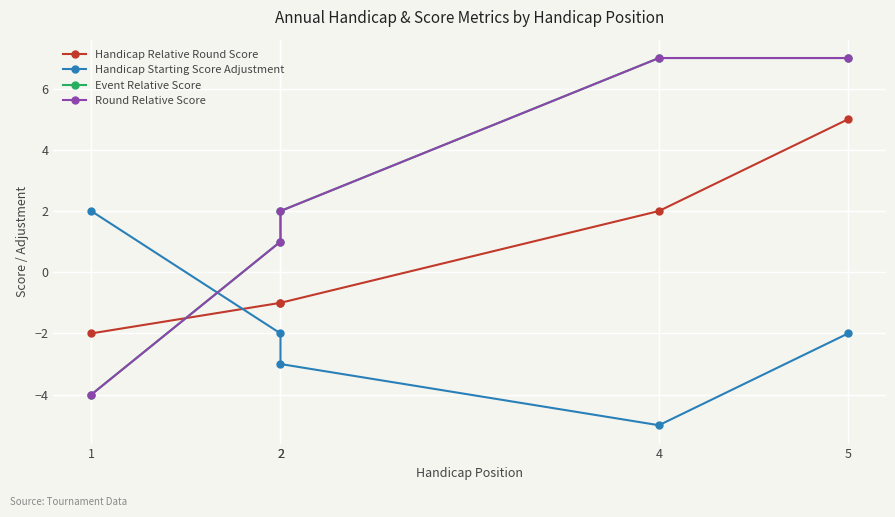

Which series has the largest total across all categories?

Event Relative Score